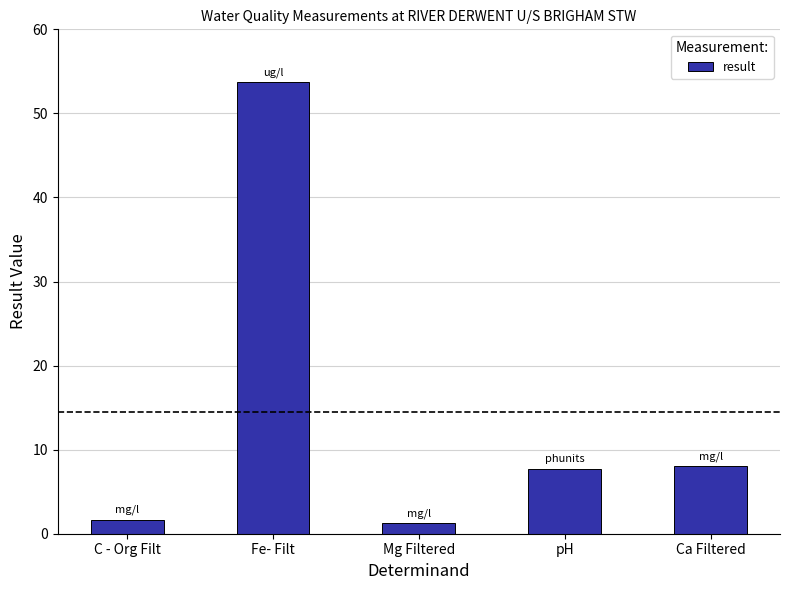

True or false: the data shows 53.7 at Fe- Filt.

True